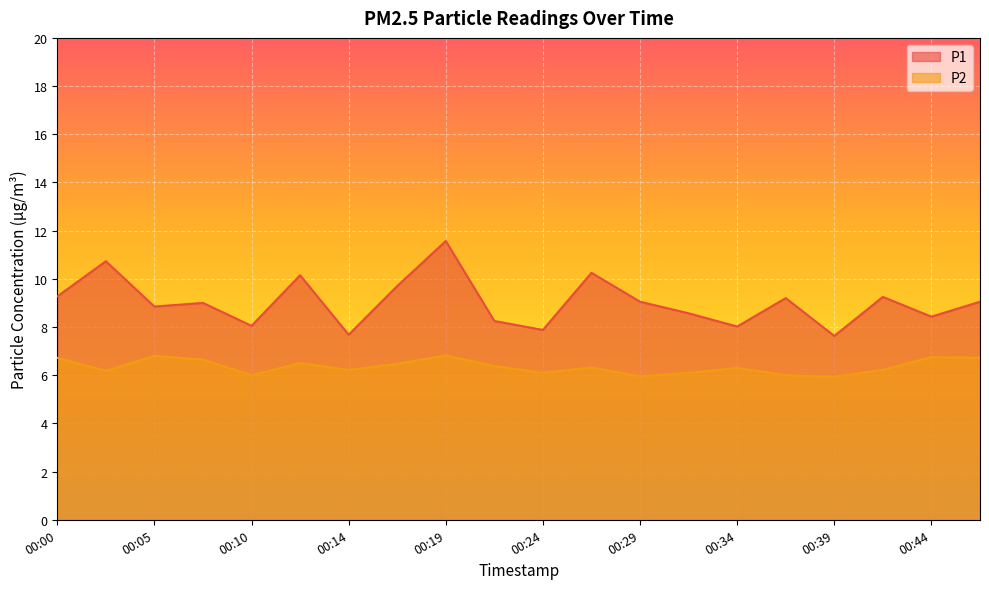

Is it true that P1 equals 10.2 at 00:12?

True